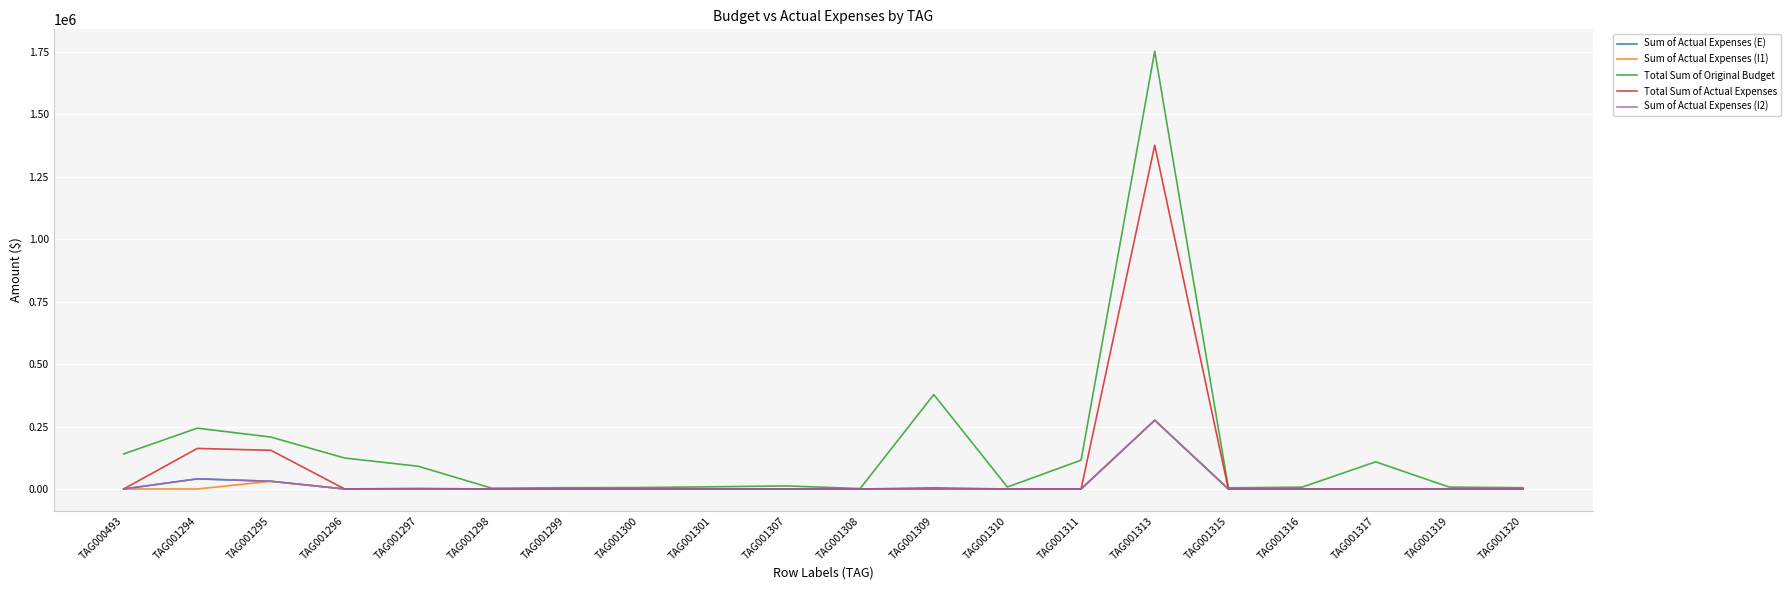

Is this an area chart (filled region under the line)?

No